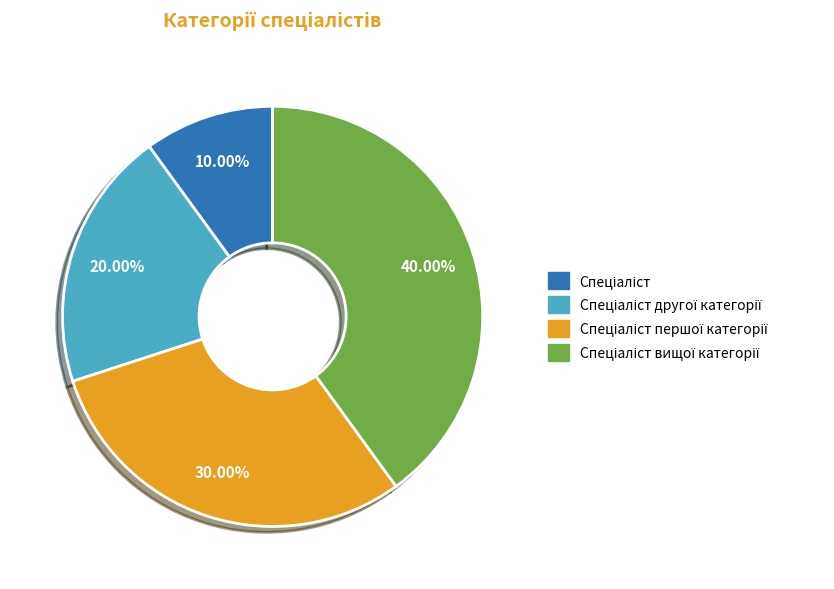

Is there a majority slice in this chart?

No